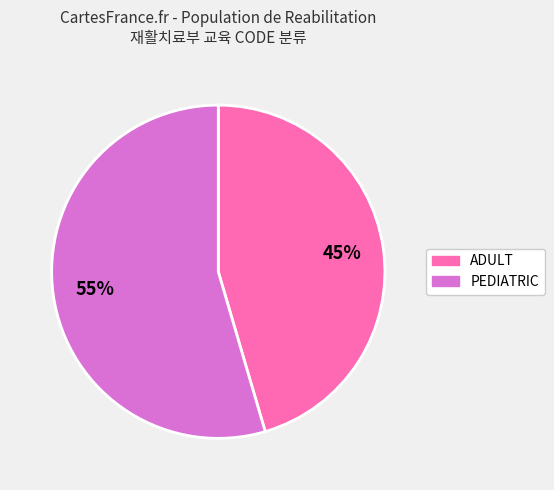

Is it true that ADULT is 45% of the pie?

True